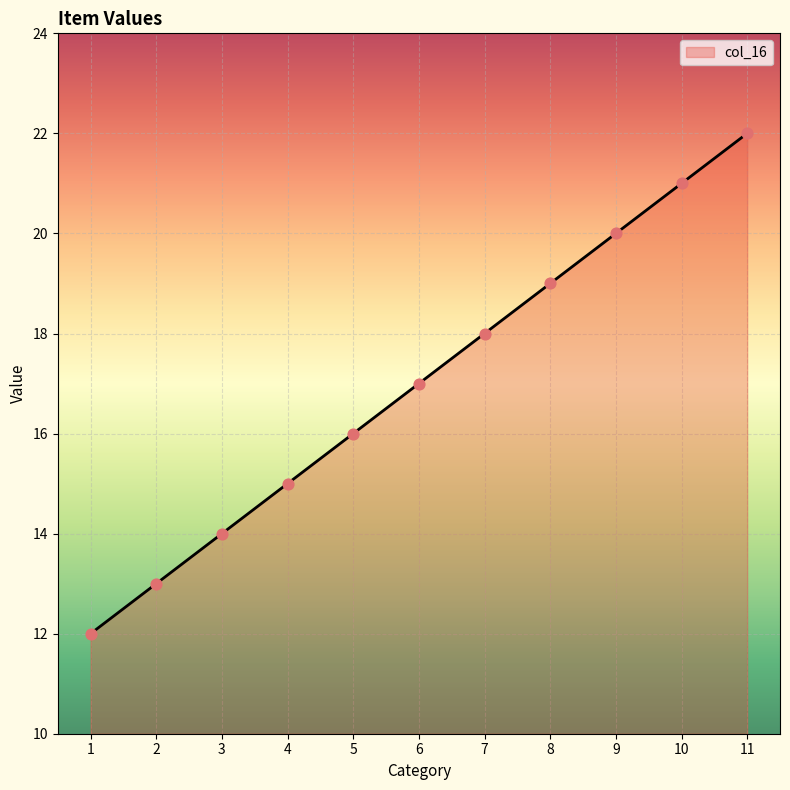

What is the change in value from 1 to 10?

+9